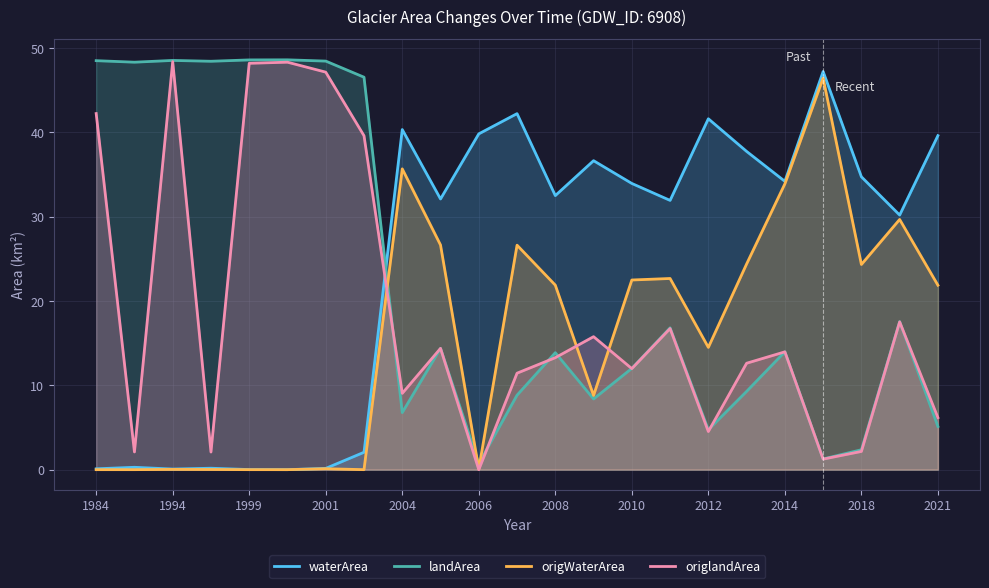

What is the difference between the highest and lowest values at 2008?

19.2